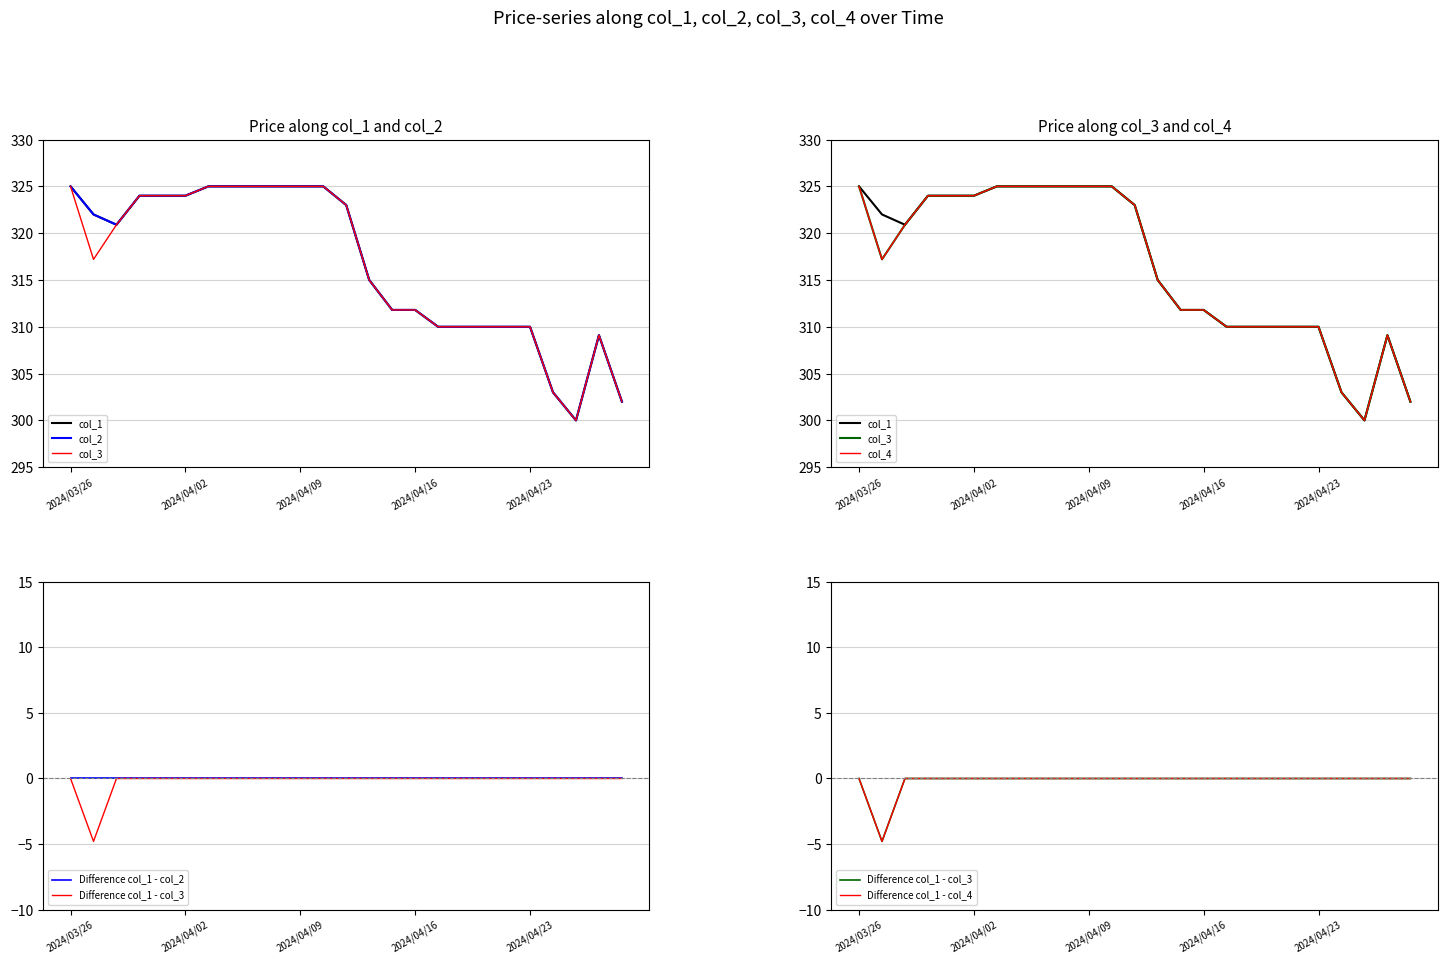

Reading left to right, extract all data points from this chart.

col_1: 325.0	322.0	320.9	324.0	324.0	324.0	325.0	325.0	325.0	325.0	325.0	325.0	323.0	315.0	311.8	311.8	310.0	310.0	310.0	310.0	310.0	303.0	300.0	309.1	302.0
col_2: 325.0	322.0	320.9	324.0	324.0	324.0	325.0	325.0	325.0	325.0	325.0	325.0	323.0	315.0	311.8	311.8	310.0	310.0	310.0	310.0	310.0	303.0	300.0	309.1	302.0
col_3: 325.0	317.2	320.9	324.0	324.0	324.0	325.0	325.0	325.0	325.0	325.0	325.0	323.0	315.0	311.8	311.8	310.0	310.0	310.0	310.0	310.0	303.0	300.0	309.1	302.0
col_4: 325.0	317.2	320.9	324.0	324.0	324.0	325.0	325.0	325.0	325.0	325.0	325.0	323.0	315.0	311.8	311.8	310.0	310.0	310.0	310.0	310.0	303.0	300.0	309.1	302.0